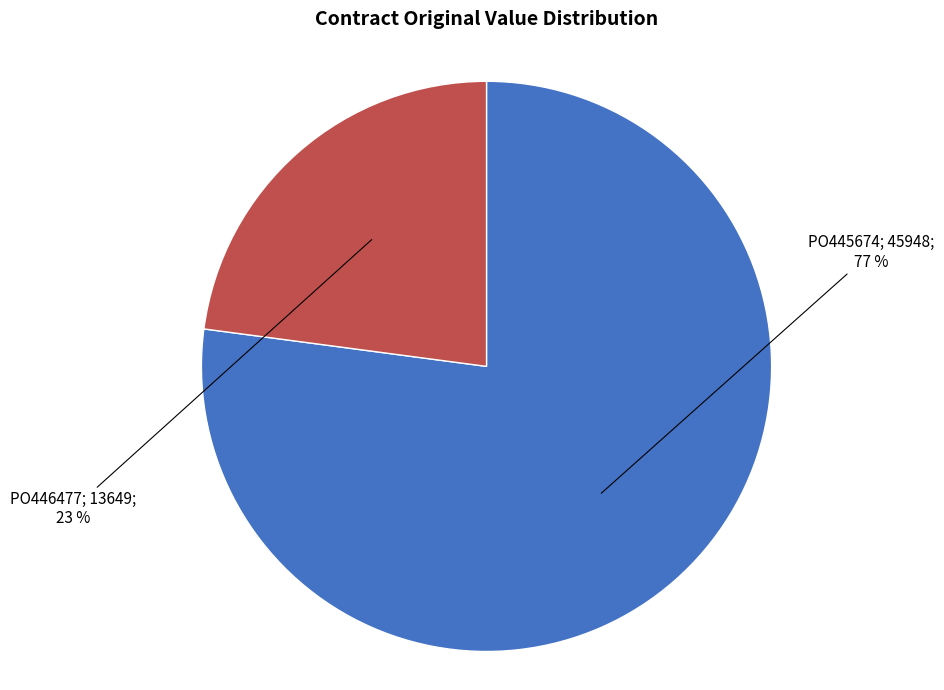

Is there a majority slice in this chart?

Yes